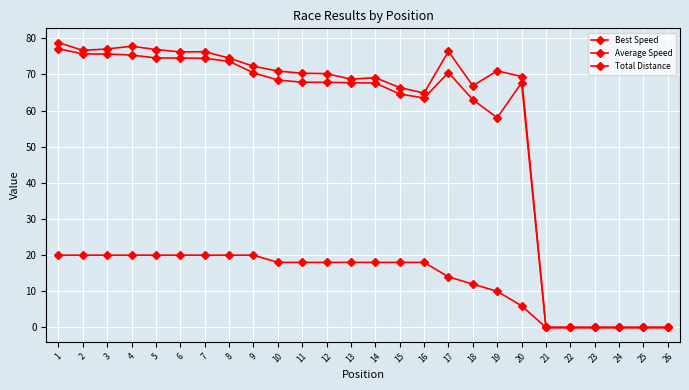

True or false: Average Speed has more than 0 interior local peaks.

True